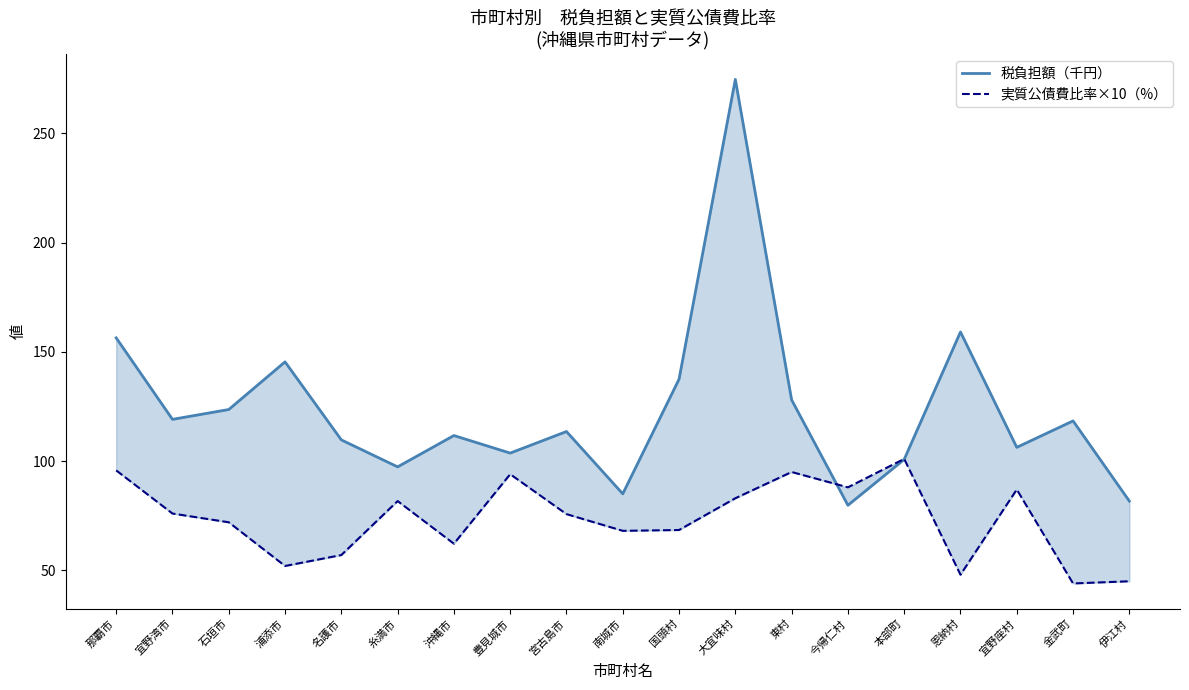

Reading left to right, extract all data points from this chart.

税負担額（千円）: 156.4	119.1	123.6	145.4	109.7	97.4	111.7	103.7	113.5	85.0	137.5	274.7	128.0	79.8	100.8	159.1	106.3	118.4	81.7
実質公債費比率×10（%）: 95.8	76.0	72.0	52.0	57.0	81.7	62.2	94.0	75.7	68.1	68.5	83.0	95.0	88.0	101.0	48.0	87.0	44.0	45.0